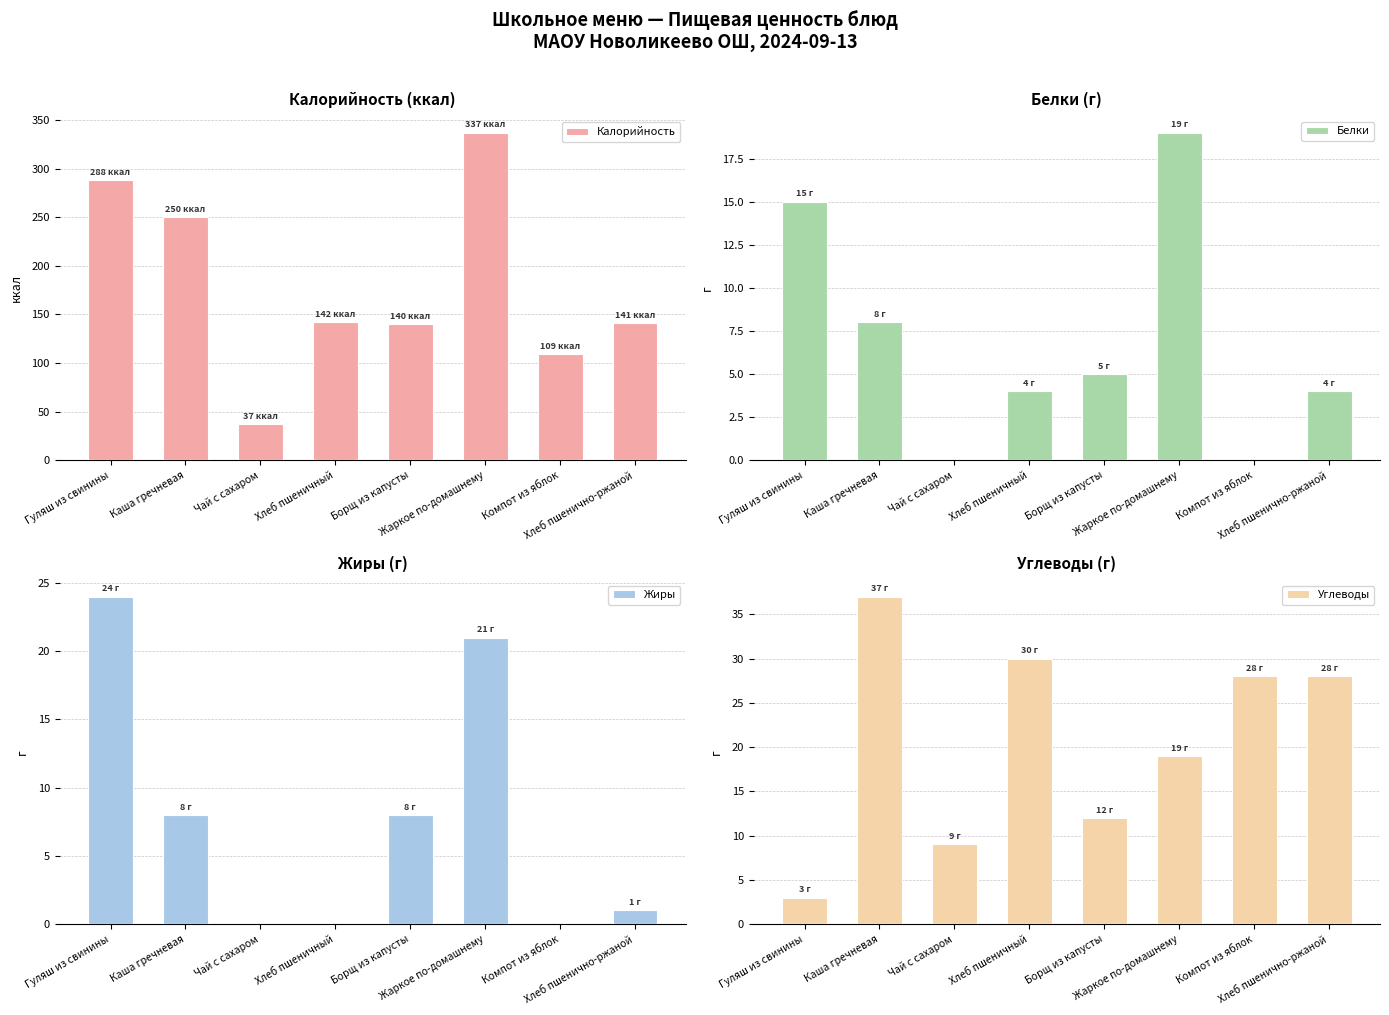

How many values in the Углеводы series are below 28?

4